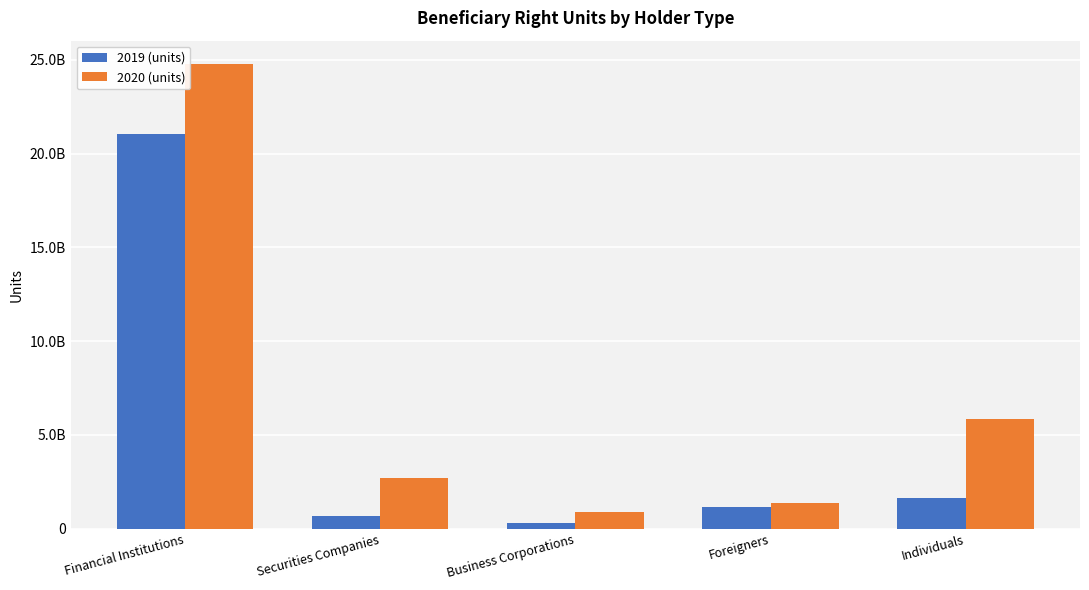

Between Financial Institutions and Securities Companies, which is larger?

Financial Institutions